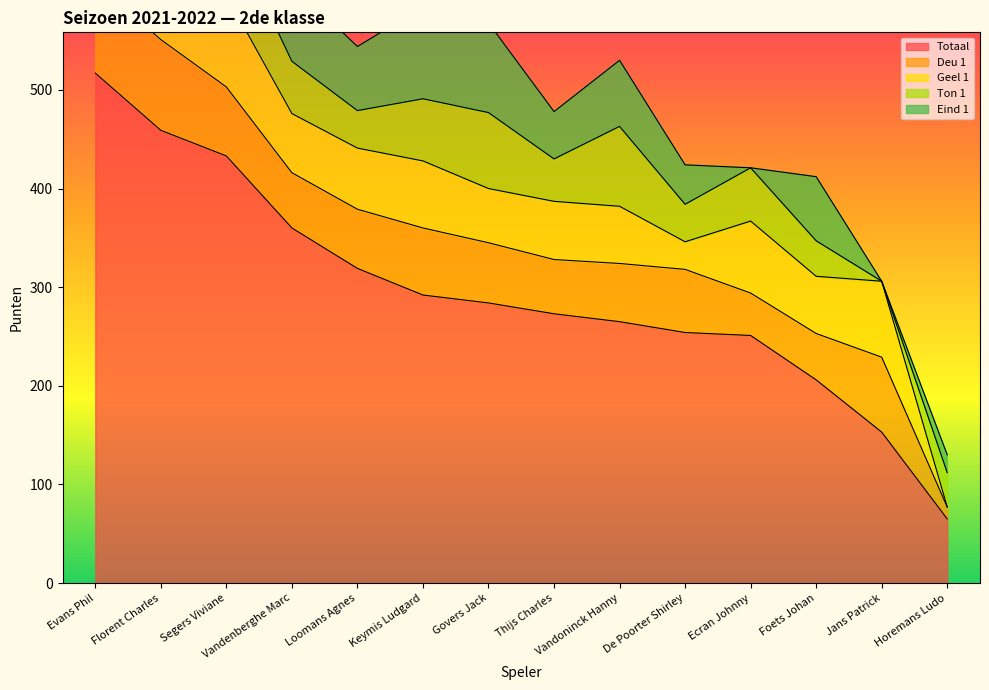

What is the label of the 8th point from the right?

Govers Jack